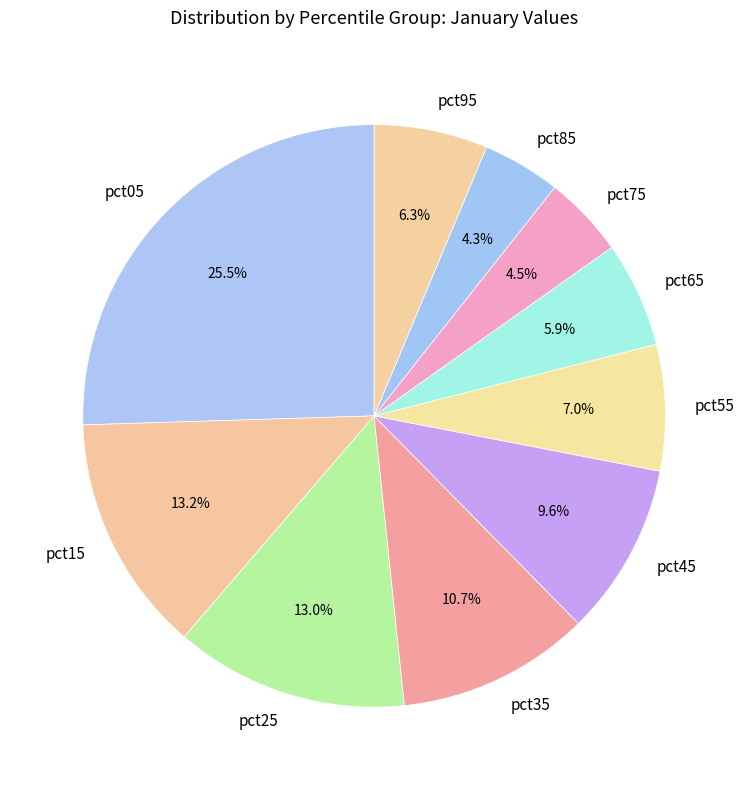

How many segments does this pie chart have?

10